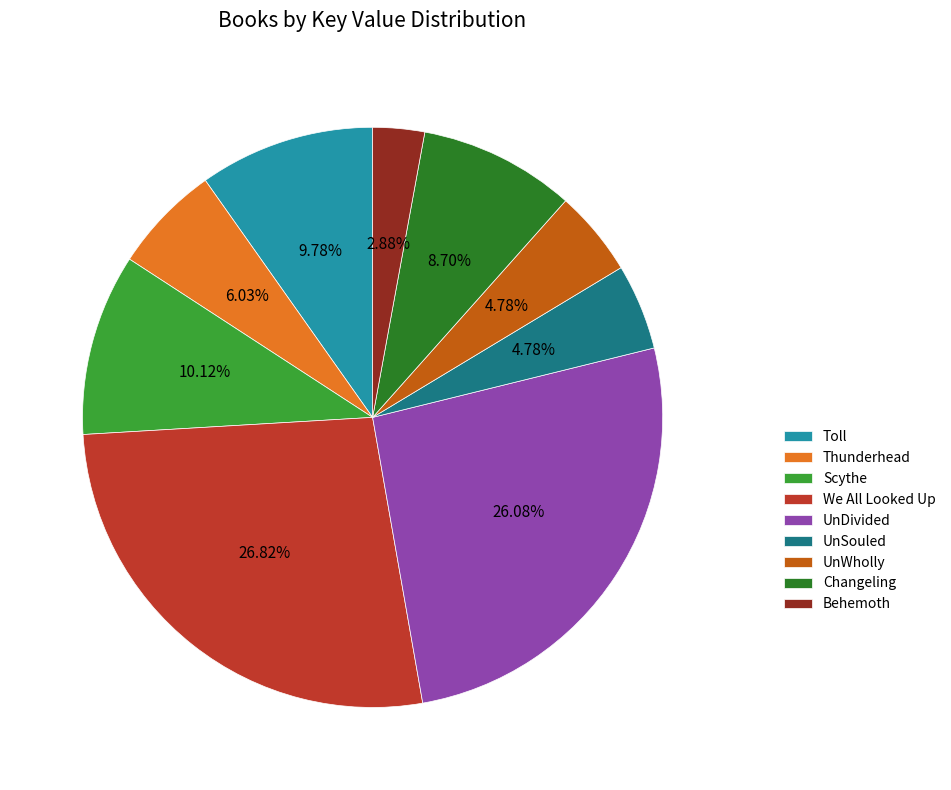

What percentage is the Changeling slice, to the nearest percent?

9%